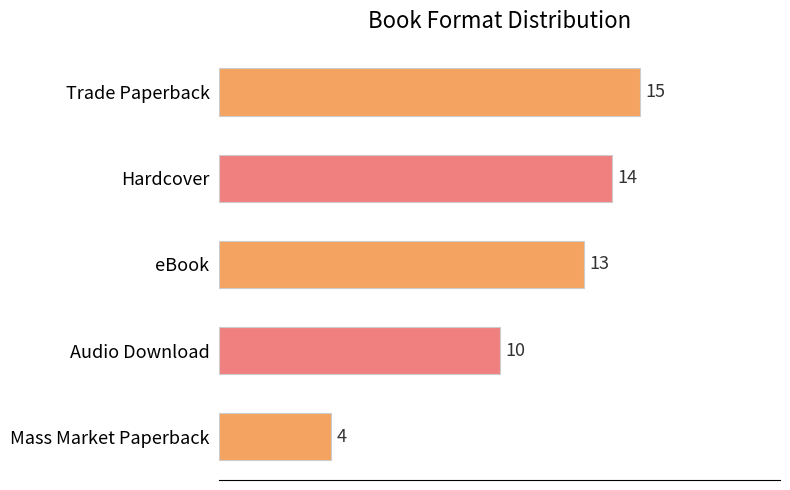

Are the bars horizontal?

Yes